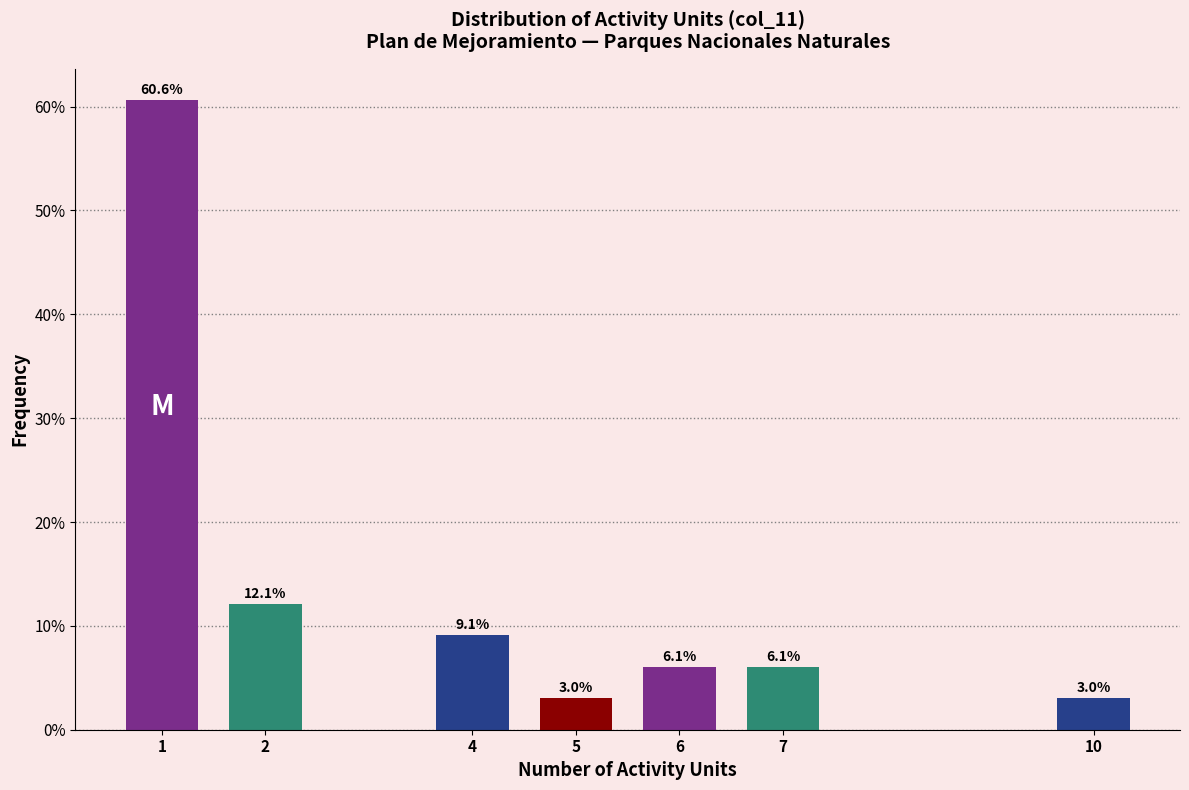

Reading left to right, list all the values displayed in this chart.

60.6	12.1	9.1	3.0	6.1	6.1	3.0